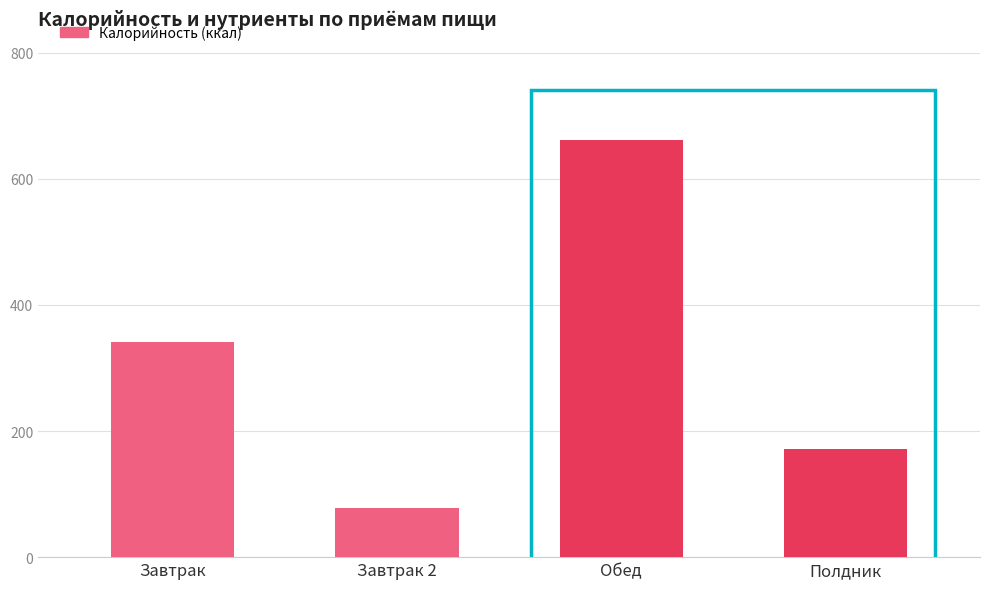

Read the value at Завтрак.

342.0